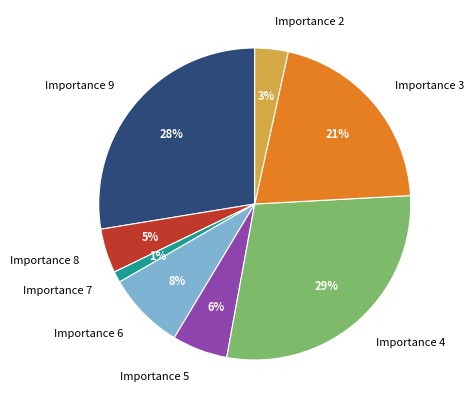

Count the number of slices in the pie.

8